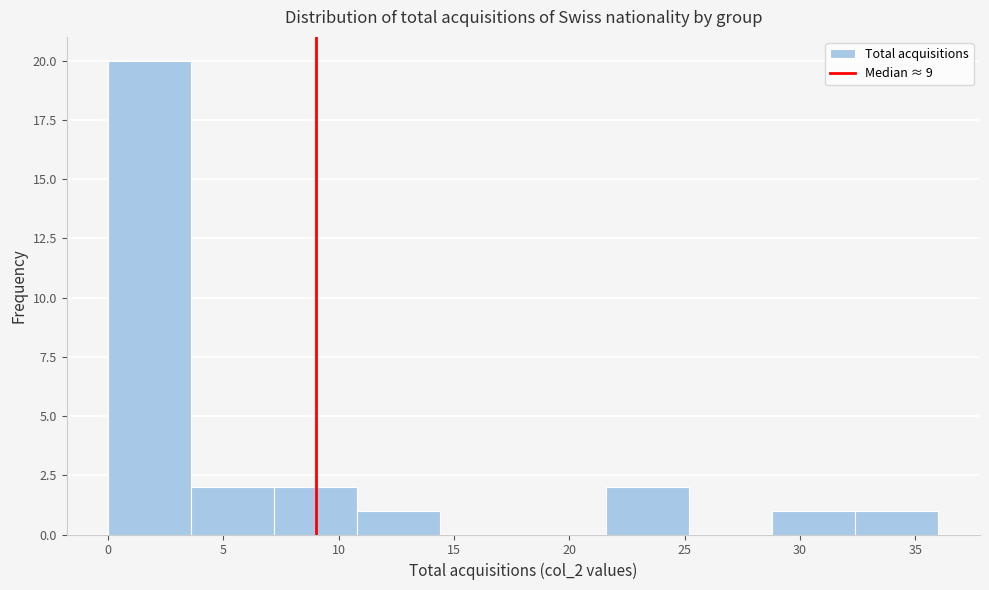

Reading left to right, transcribe this chart: for each bar, give the range it covers on the x-axis and its height. Neither the bar edges nor the heights are printed on the chart, so give them approximately, as read against the axes.

0.0 to 3.6: 20
3.6 to 7.2: 2
7.2 to 10.8: 2
10.8 to 14.4: 1
14.4 to 18.0: 0
18.0 to 21.6: 0
21.6 to 25.2: 2
25.2 to 28.8: 0
28.8 to 32.4: 1
32.4 to 36.0: 1